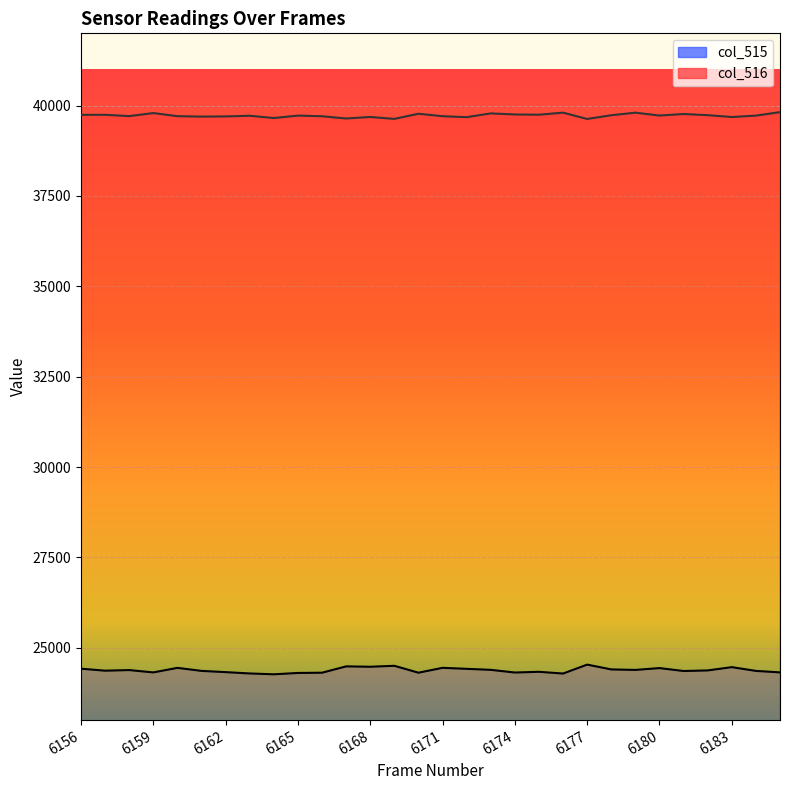

What is the value of the col_516 point at the 17th from the left?

39681